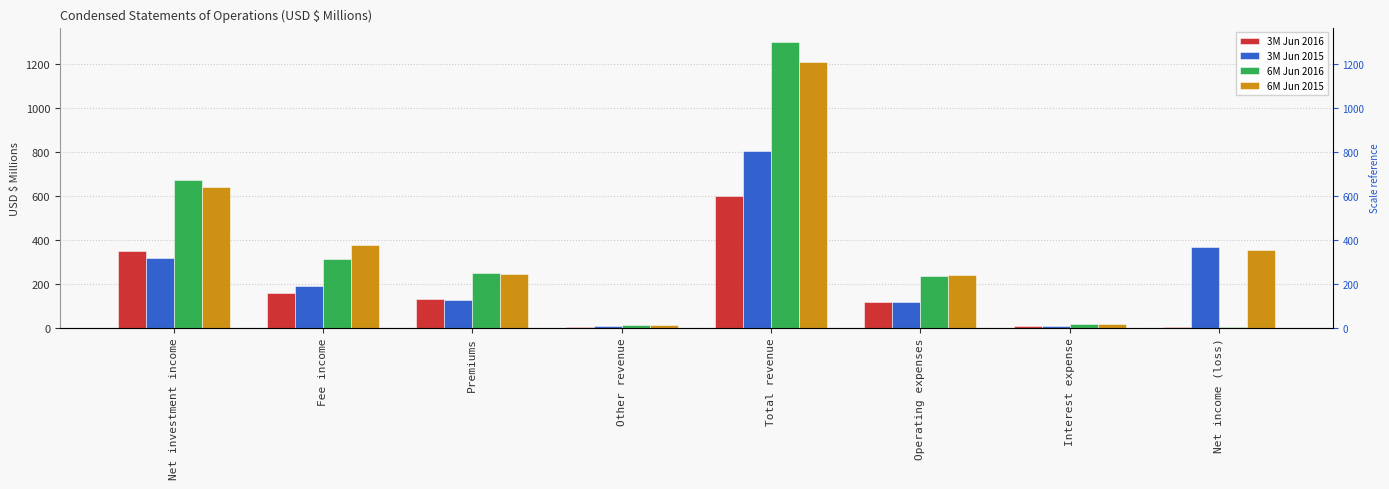

Reading left to right, transcribe all the data shown in this chart.

3M Jun 2016: Net investment income=346.9	Fee income=157.6	Premiums=128.9	Other revenue=4.6	Total revenue=597.6	Operating expenses=115.2	Interest expense=7.0	Net income (loss)=4.2
3M Jun 2015: Net investment income=318.4	Fee income=190.0	Premiums=127.1	Other revenue=6.1	Total revenue=804.8	Operating expenses=115.8	Interest expense=7.1	Net income (loss)=365.2
6M Jun 2016: Net investment income=673.3	Fee income=311.3	Premiums=248.0	Other revenue=9.5	Total revenue=1300.4	Operating expenses=235.8	Interest expense=14.0	Net income (loss)=3.6
6M Jun 2015: Net investment income=638.5	Fee income=375.1	Premiums=245.9	Other revenue=11.6	Total revenue=1209.1	Operating expenses=237.0	Interest expense=14.0	Net income (loss)=352.1